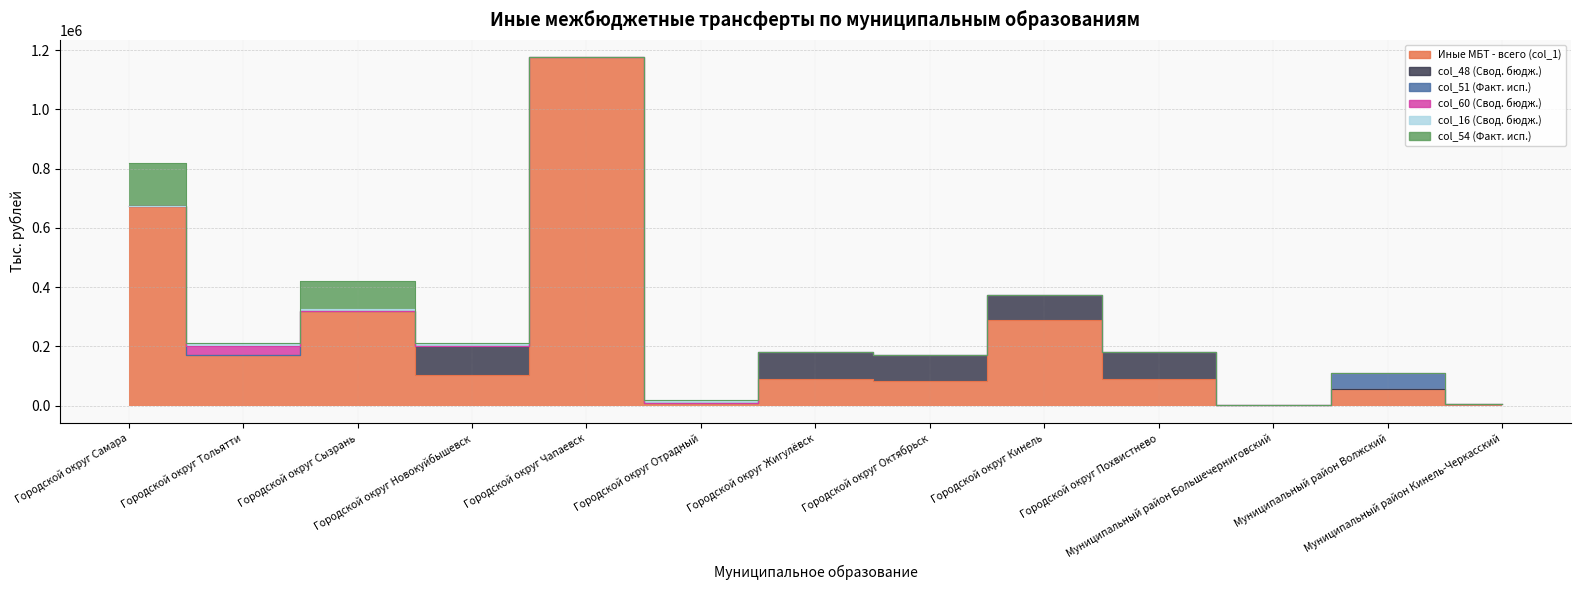

In col_16 (Свод. бюдж.), how many points are lower than both neighbors (excluding endpoints)?

2